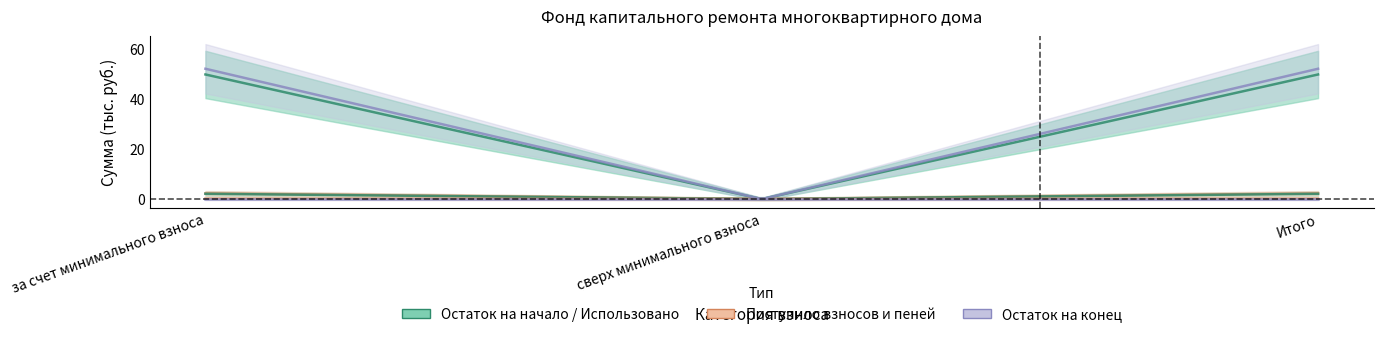

How many data points in Остаток на конец are less than 51?

1